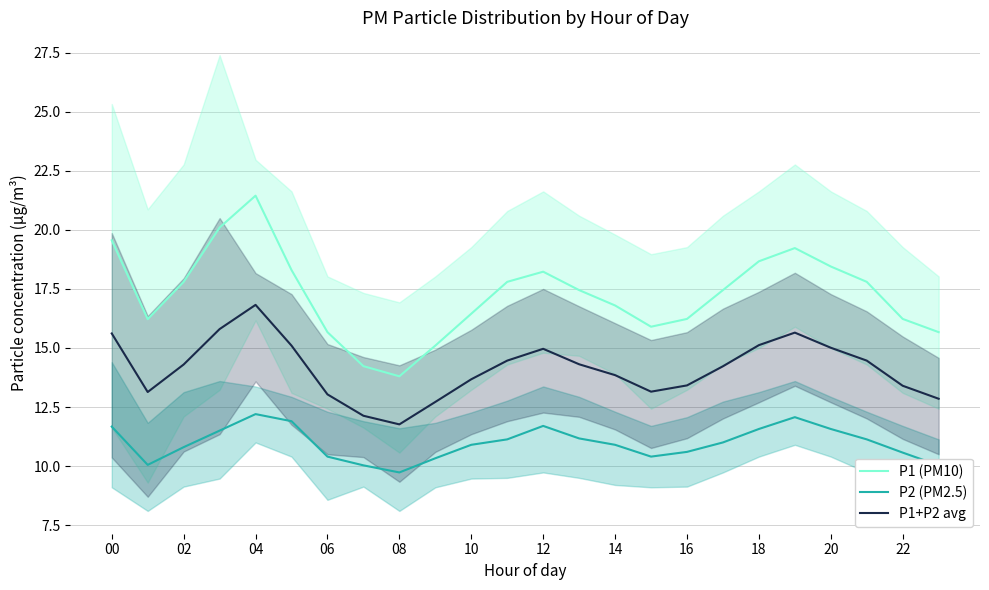

What is the lowest value of the P1+P2 avg series?

11.8